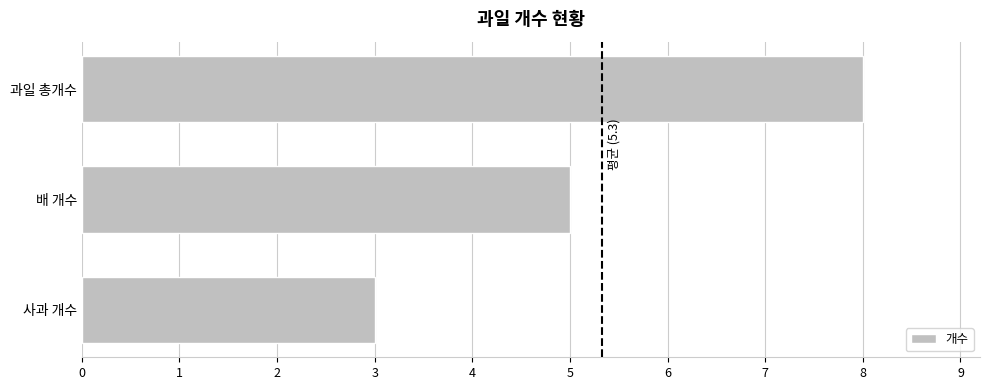

What is the average value?

5